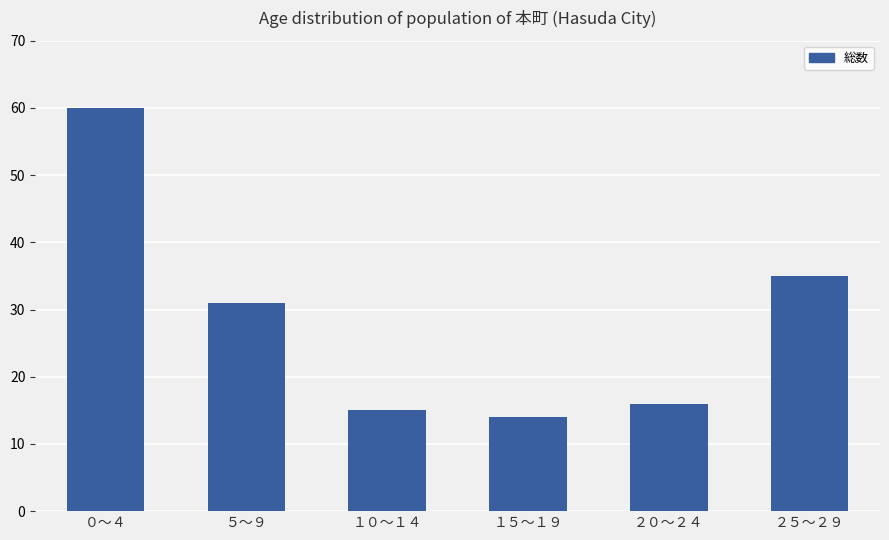

At which label does the data first exceed 31?

０～４